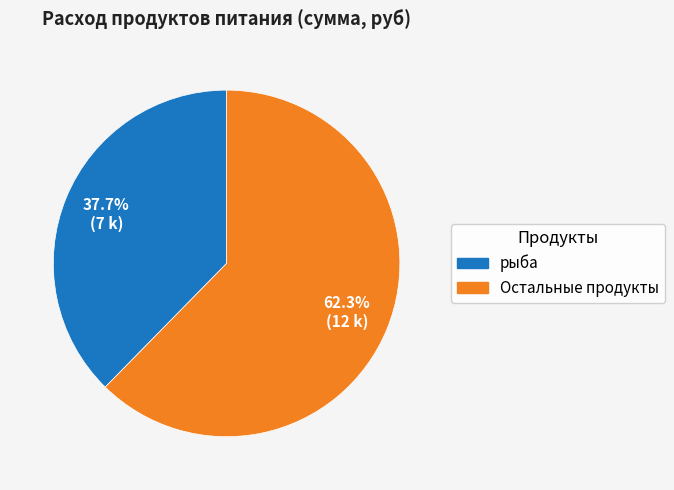

Count the number of slices in the pie.

2